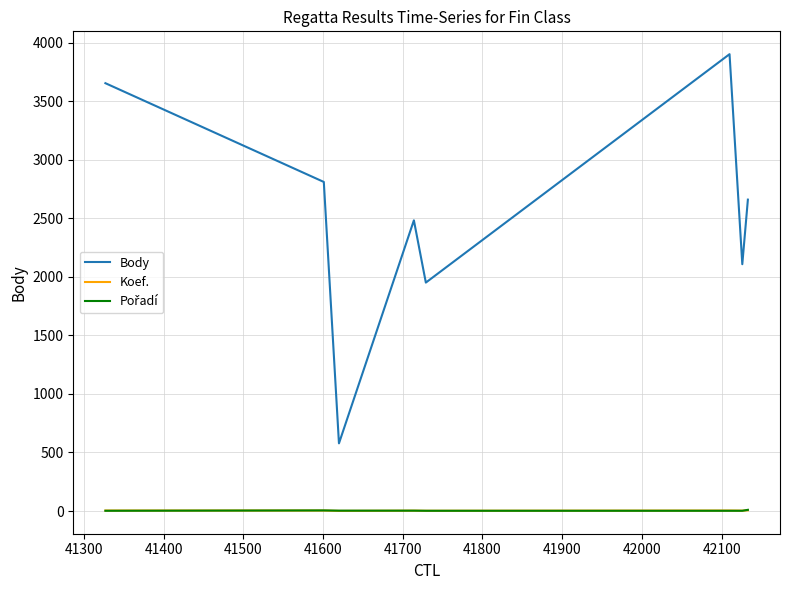

What is the difference between the maximum and minimum values in the Koef. series?

5